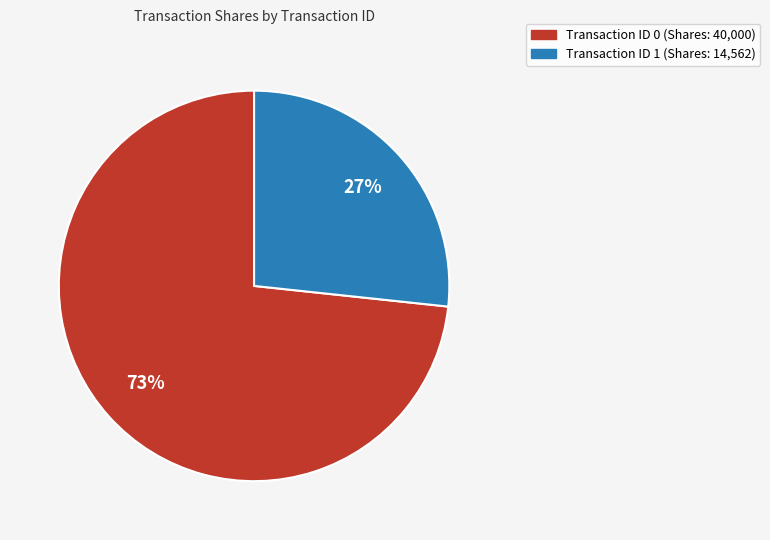

To the nearest percent, what is the average slice percentage?

50%